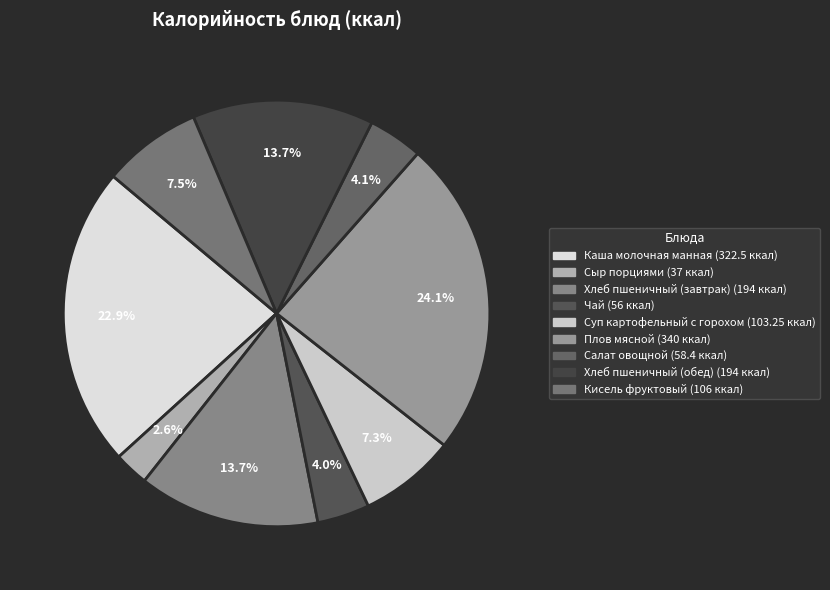

Which category has the smallest portion of the pie?

Сыр порциями